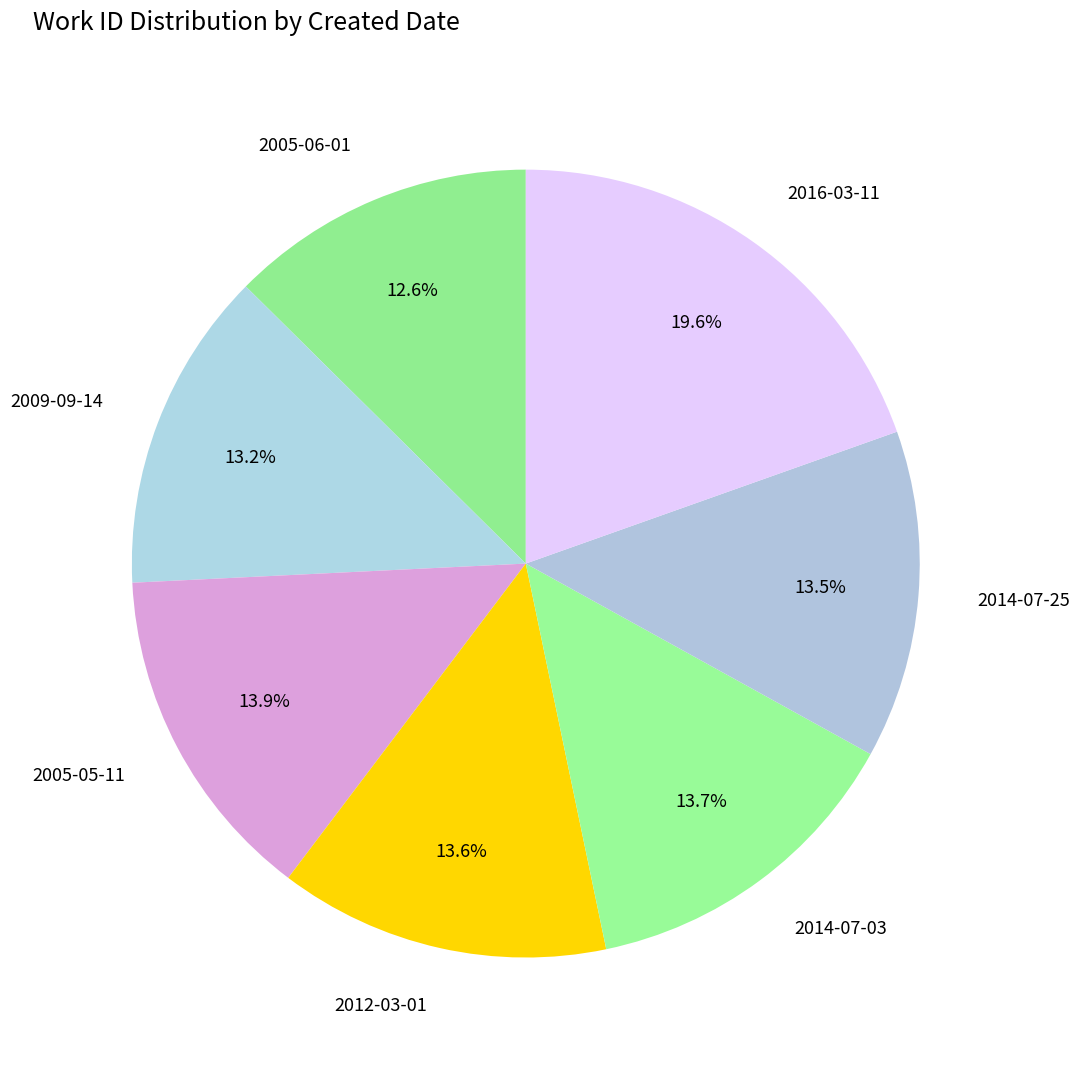

Count the number of slices in the pie.

7